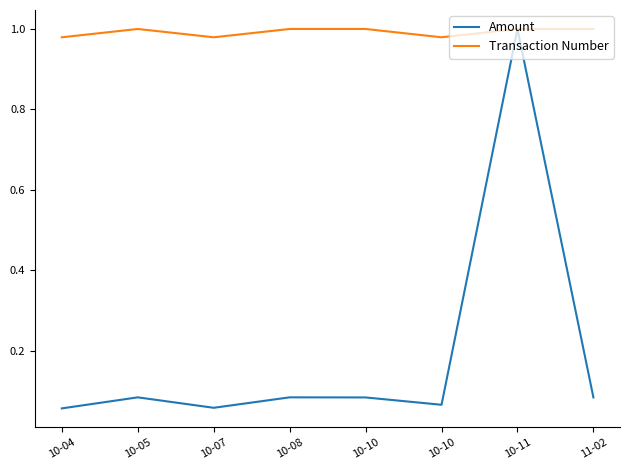

How many distinct data groups are displayed?

2